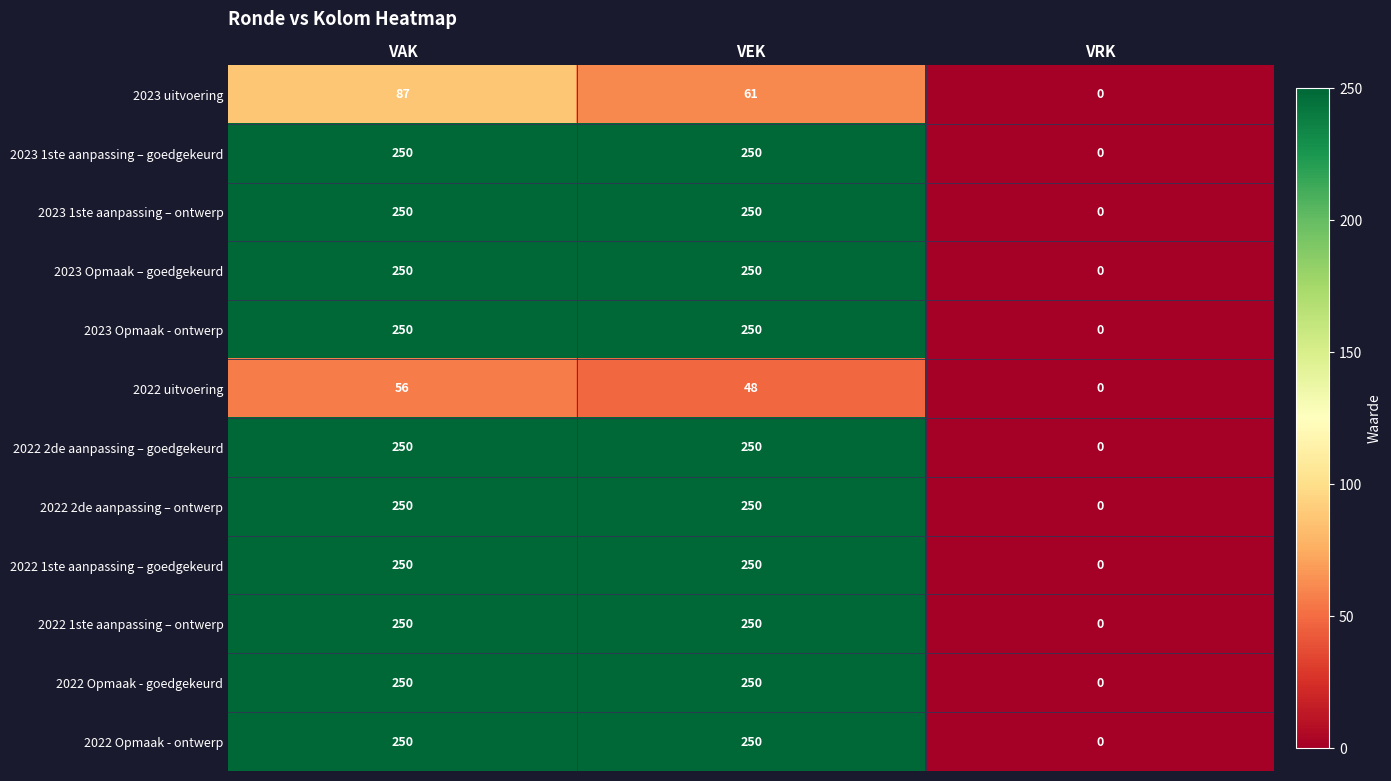

The 2022 Opmaak - goedgekeurd series shows 250 at VEK. True or false?

True